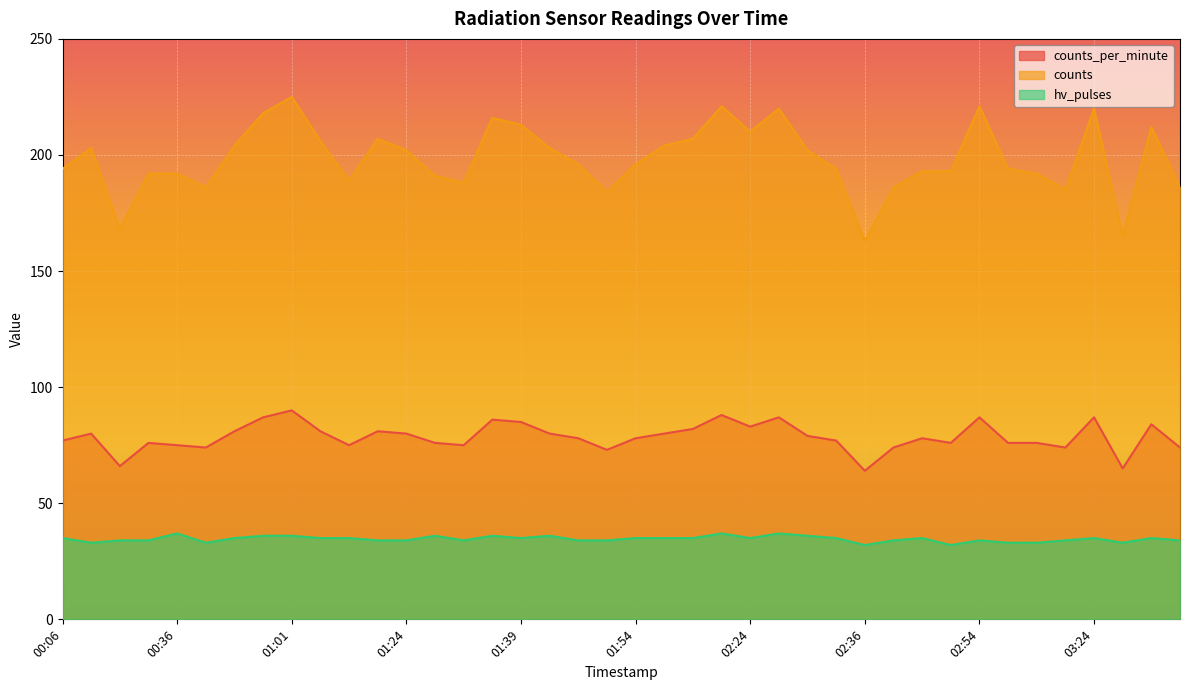

How many lines are shown in the chart?

3